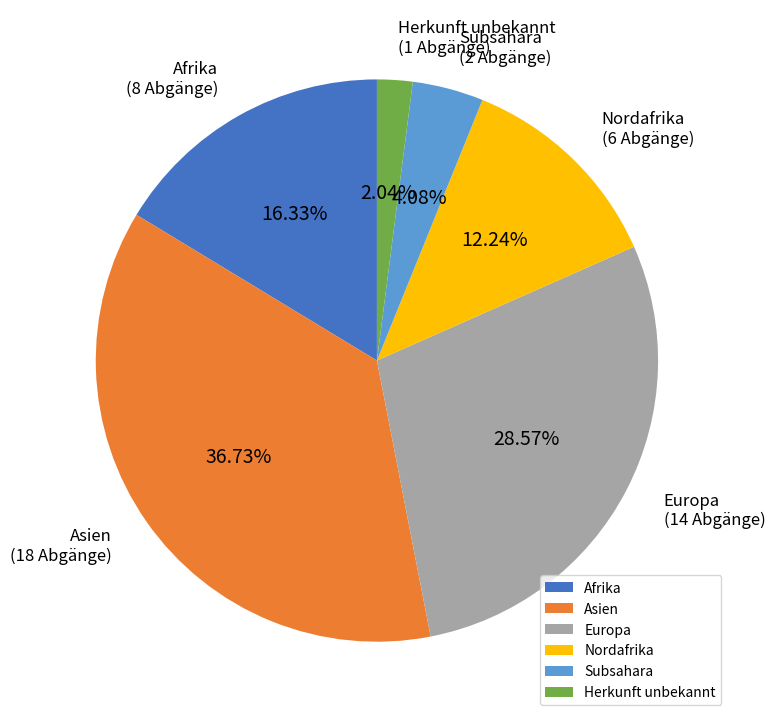

Is it true that Subsahara is 4% of the pie?

True